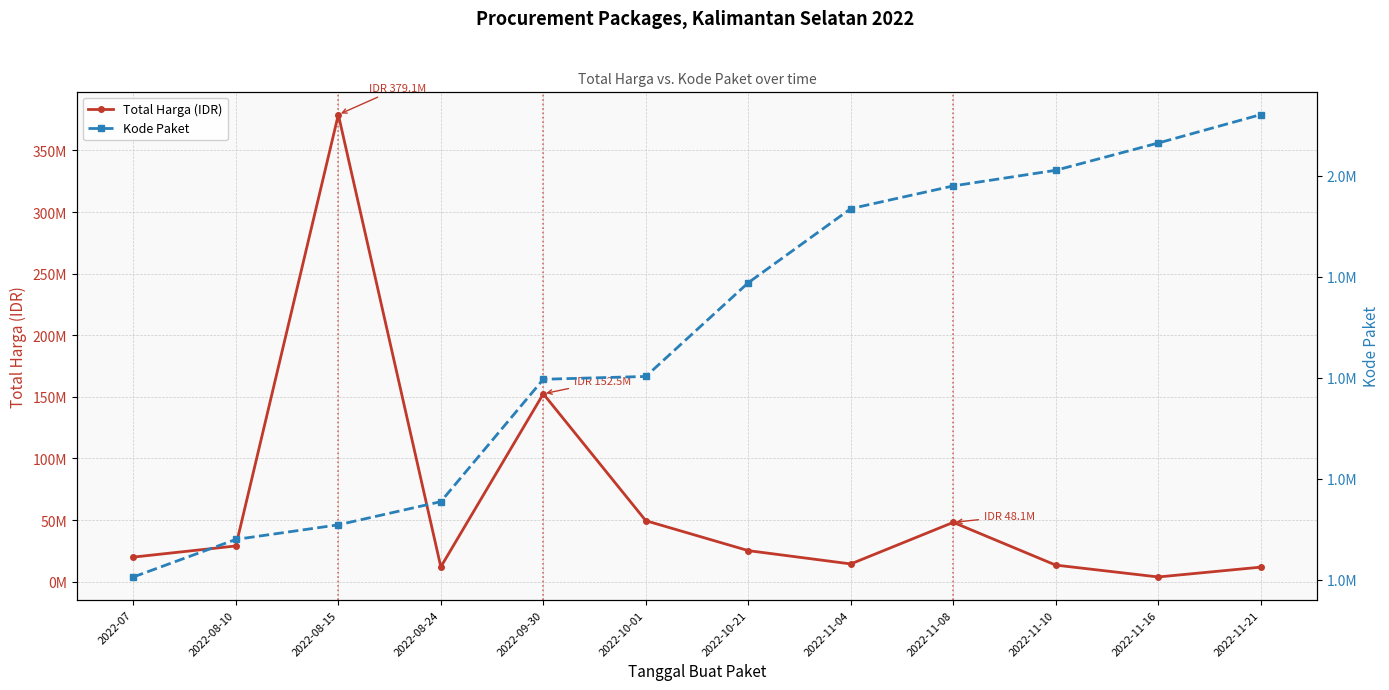

What is the value of the Kode Paket point at the 9th from the left?

1980186